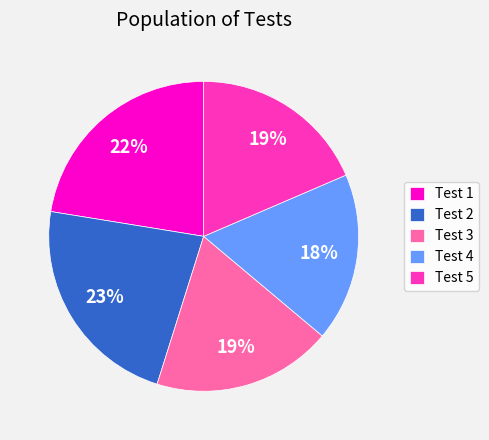

To the nearest percent, what portion does Test 1 represent?

22%